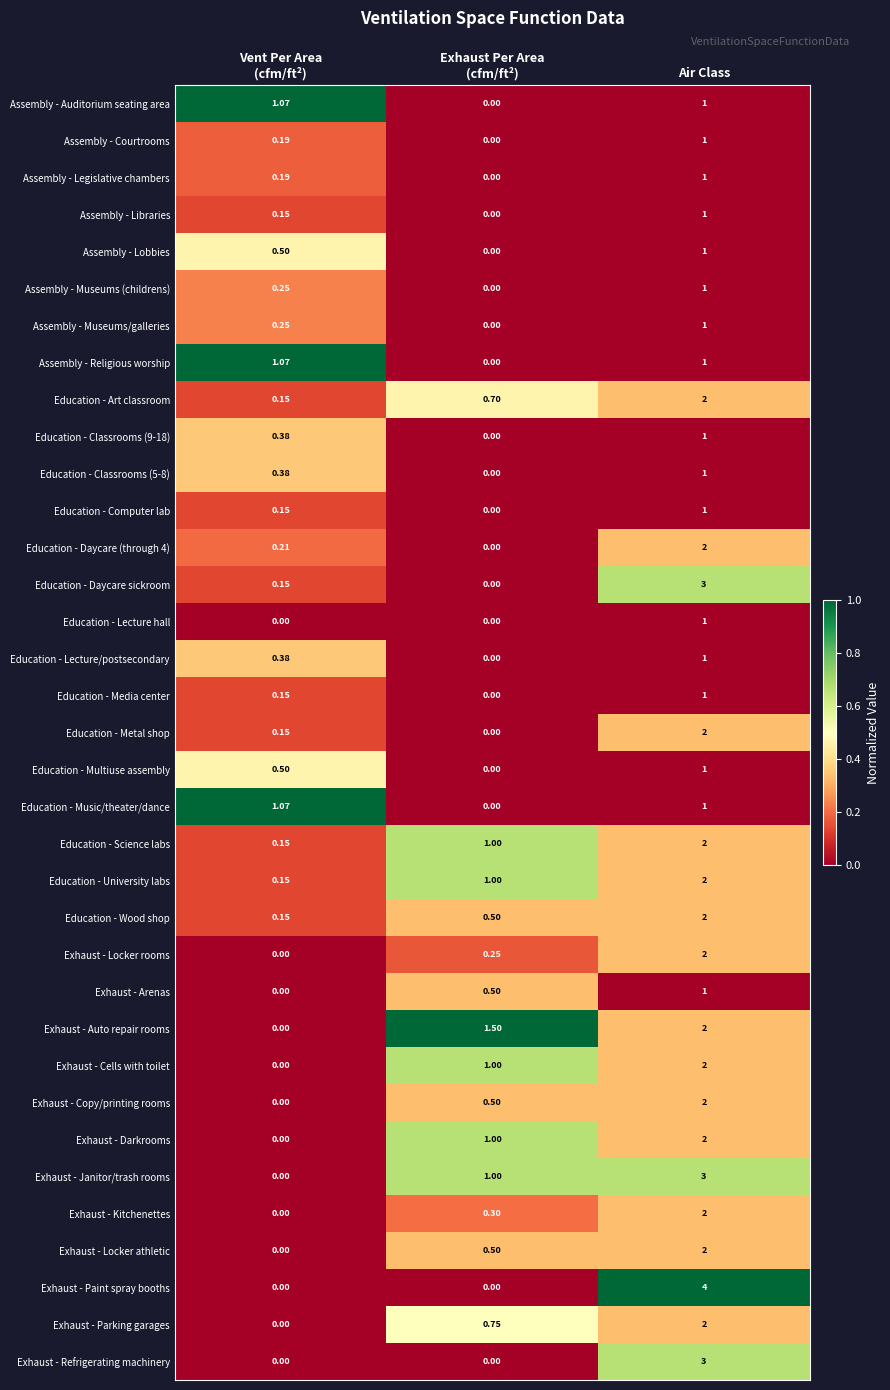

At which category is the sum across all series the highest?

Air Class